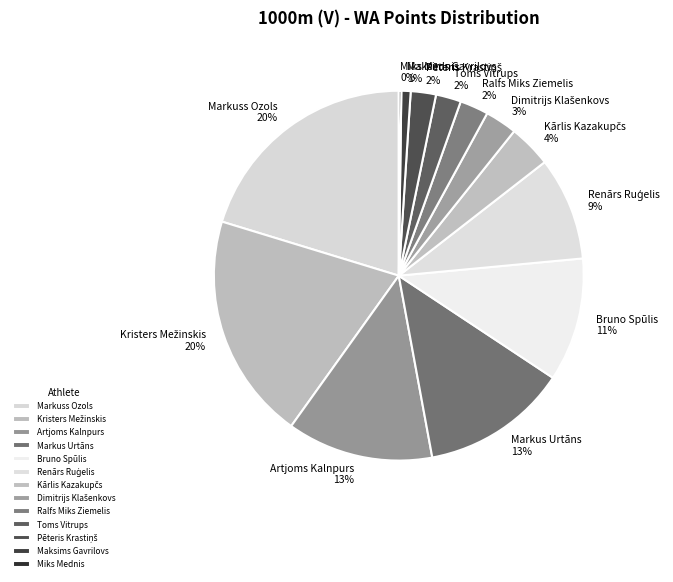

Is Maksims Gavrilovs the majority of the pie?

No